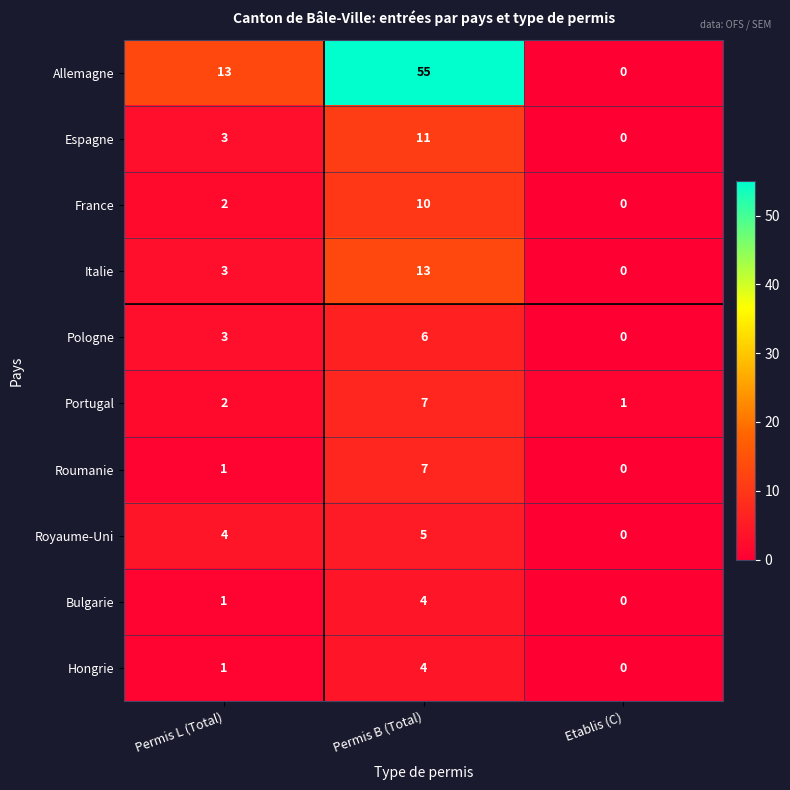

What is the difference between the Allemagne values at Etablis (C) and Permis B (Total)?

55